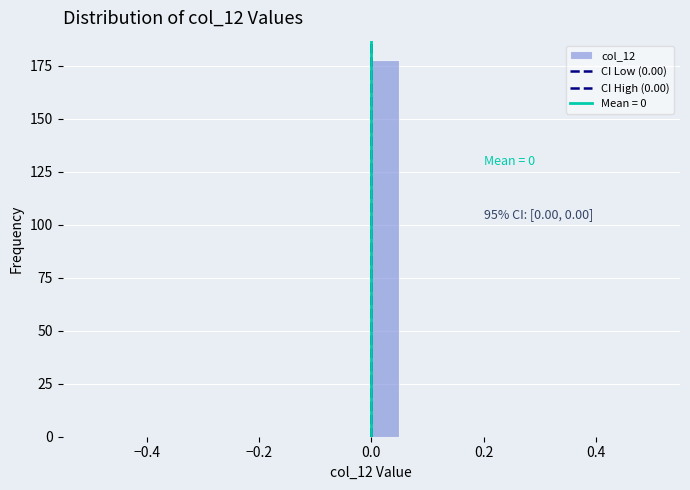

Around what value on the x-axis is the tallest bar? Give the approximate position of its centre, as read against the axis.

0.02